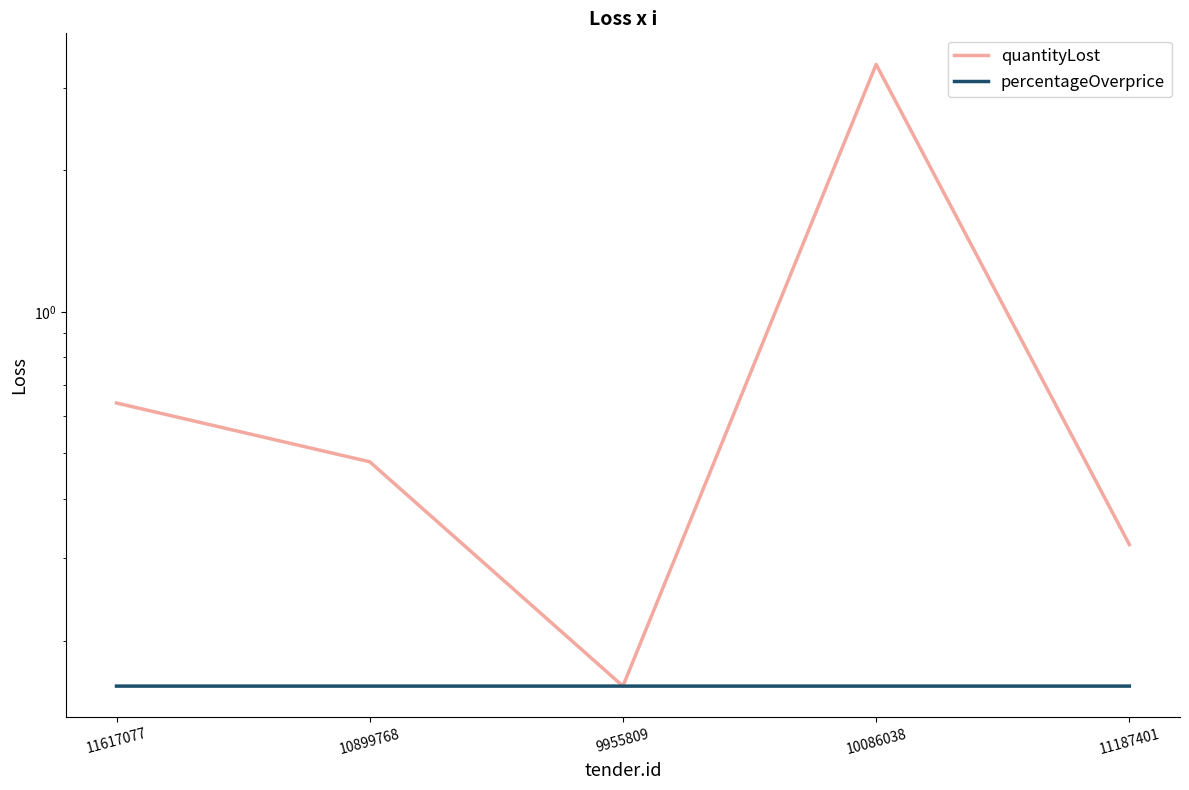

How many categories are shown in the chart?

5